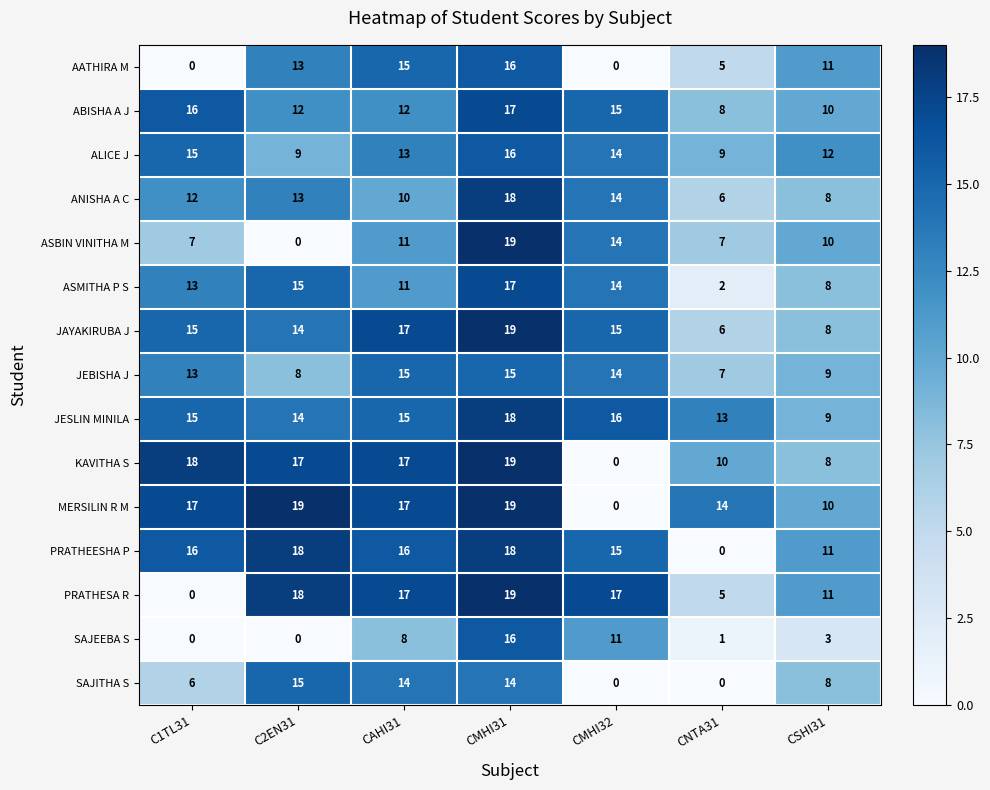

Which series has the largest total across all categories?

JESLIN MINILA